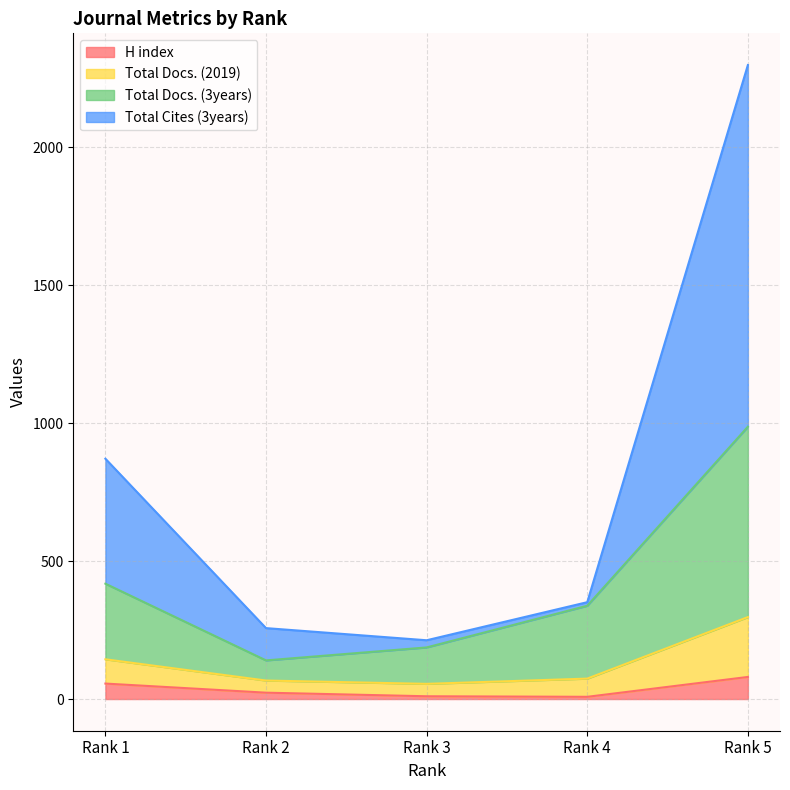

What are all the series names shown in the legend?

H index, Total Docs. (2019), Total Docs. (3years), Total Cites (3years)